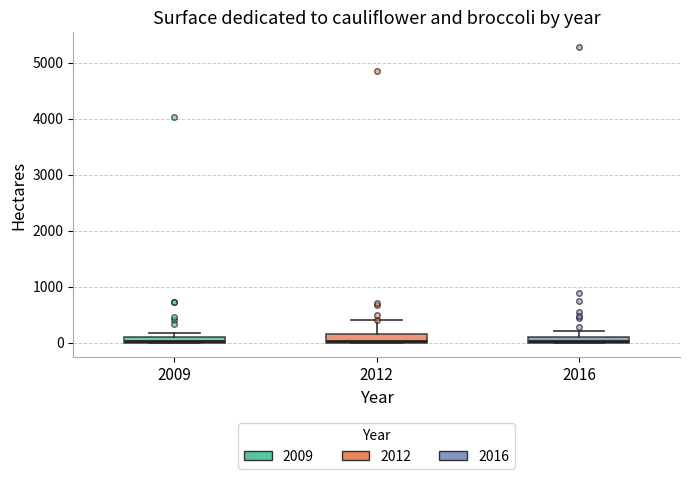

Where does the upper whisker of the box at x = 2012 end on the y-axis? The values are not printed on the chart, so give them approximately, as read against the axis.

400